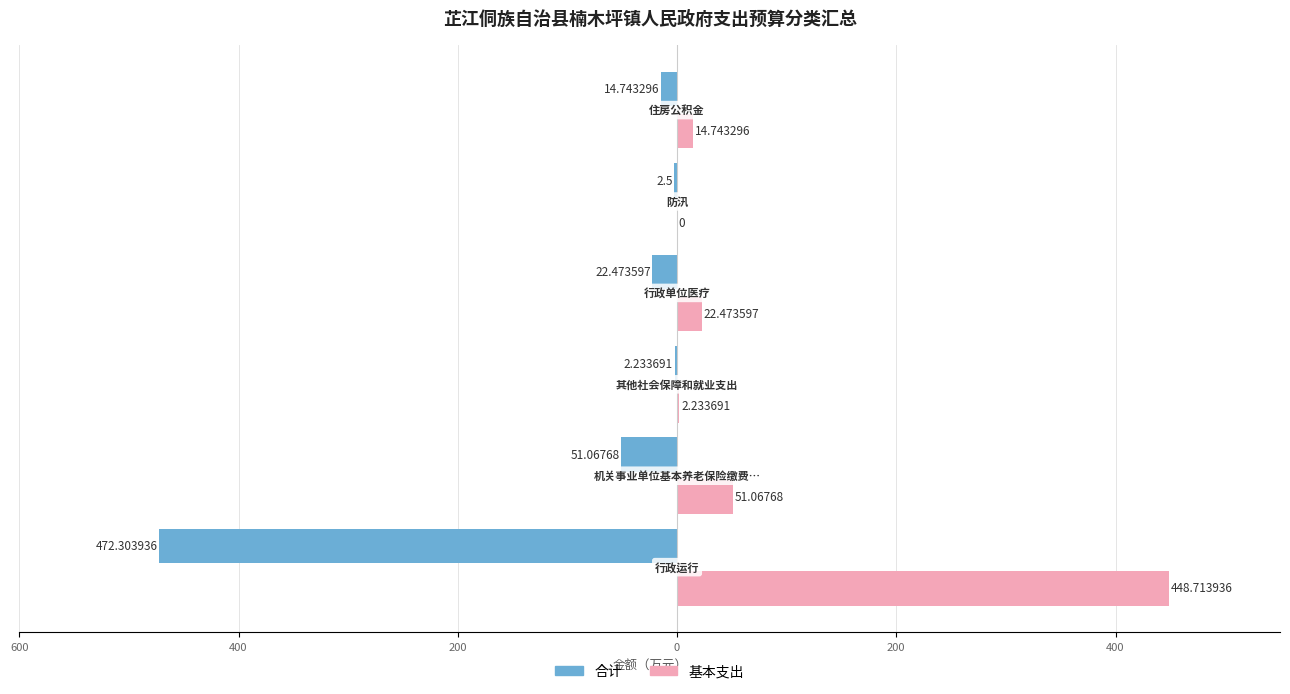

What is the difference between the maximum and second lowest values in the 基本支出 series?

446.5